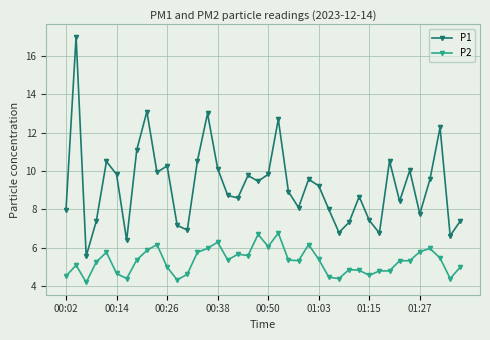

Is this an area chart (filled region under the line)?

No